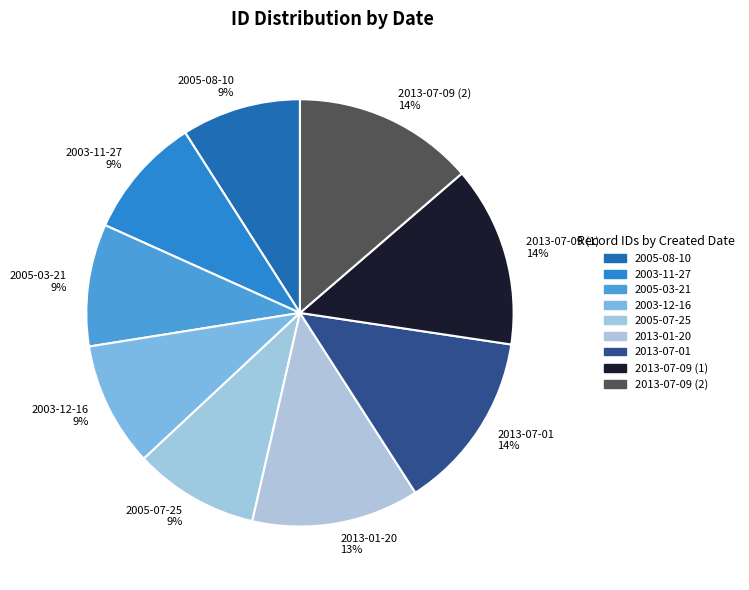

What percentage is the 2003-12-16 slice, to the nearest percent?

9%